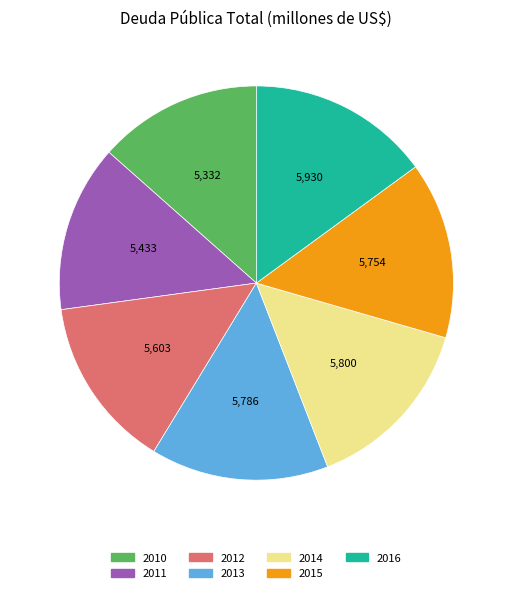

Count the number of slices in the pie.

7